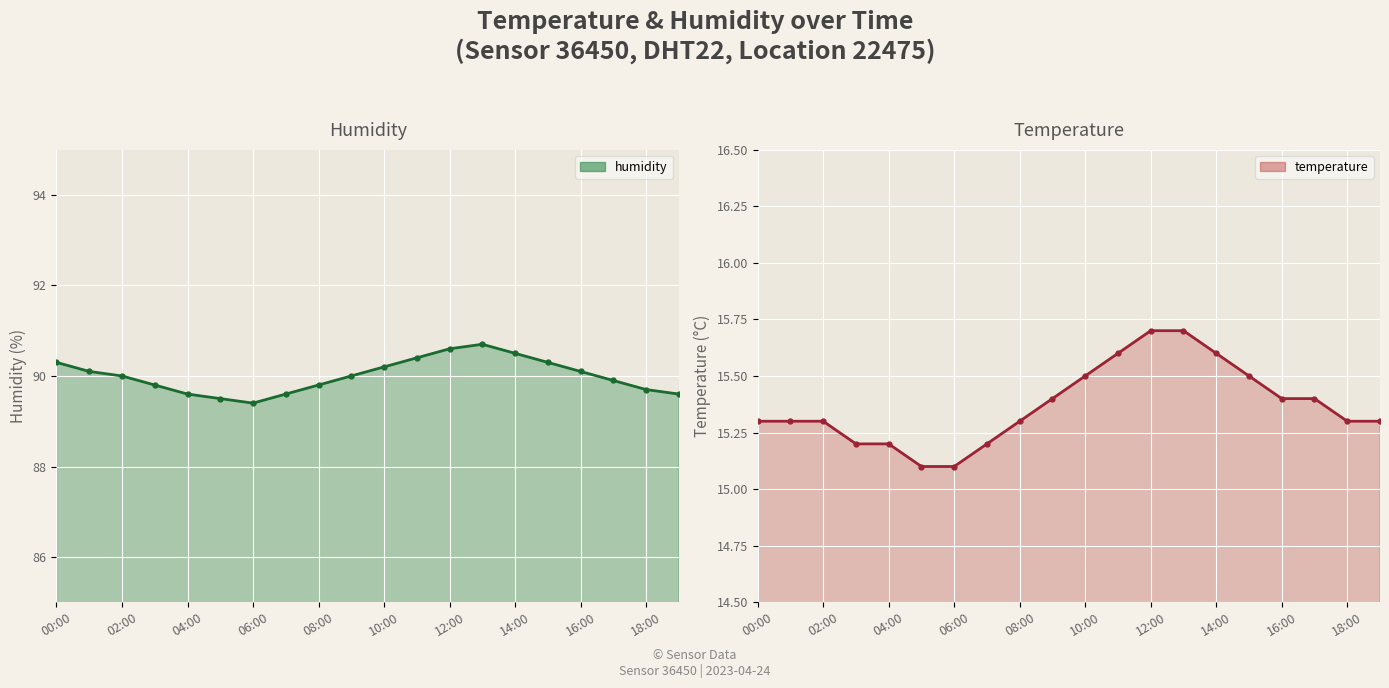

At how many categories does at least one series exceed 78?

20